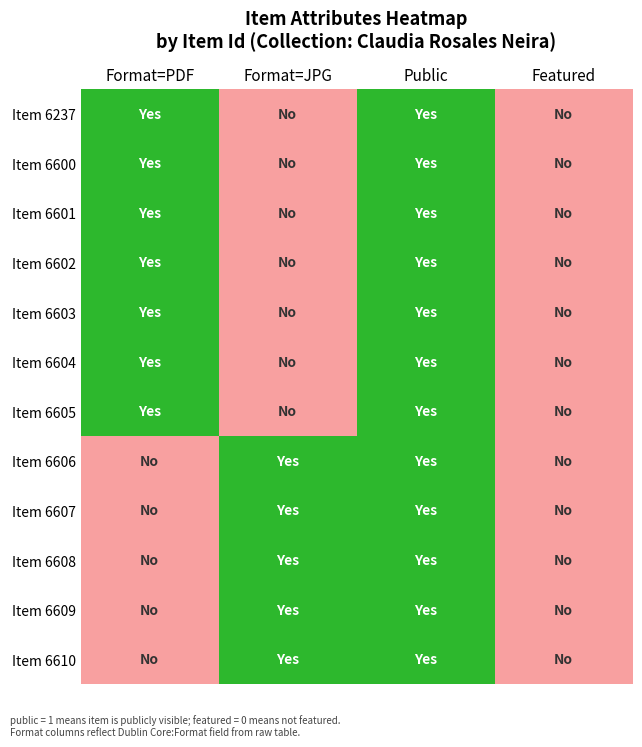

At which category is the sum across all series the highest?

Public